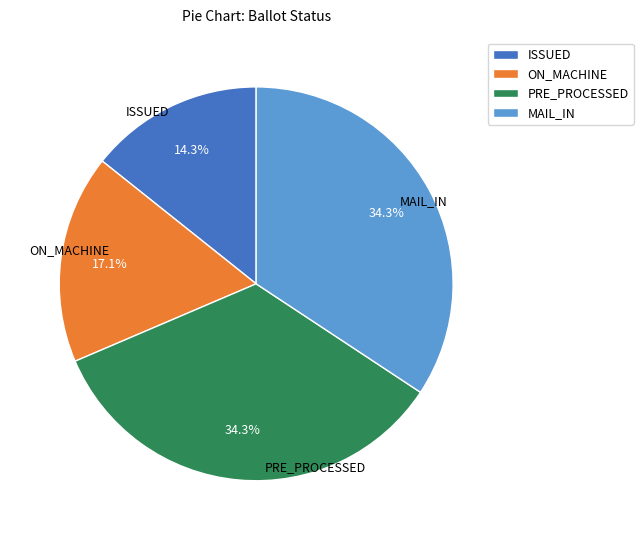

Is there a majority slice in this chart?

No